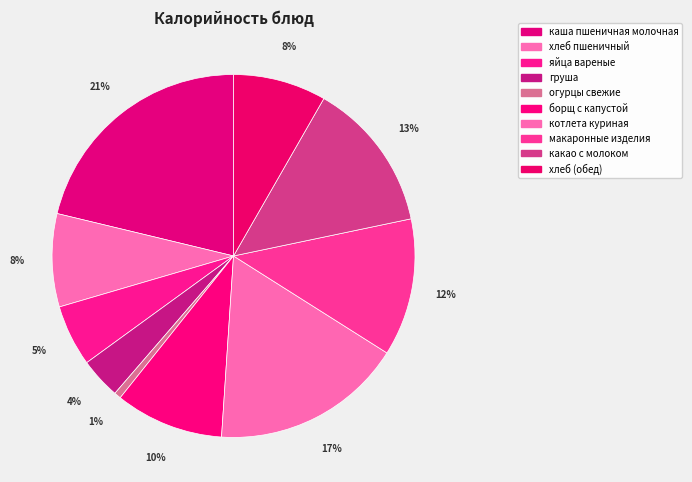

How many segments does this pie chart have?

10